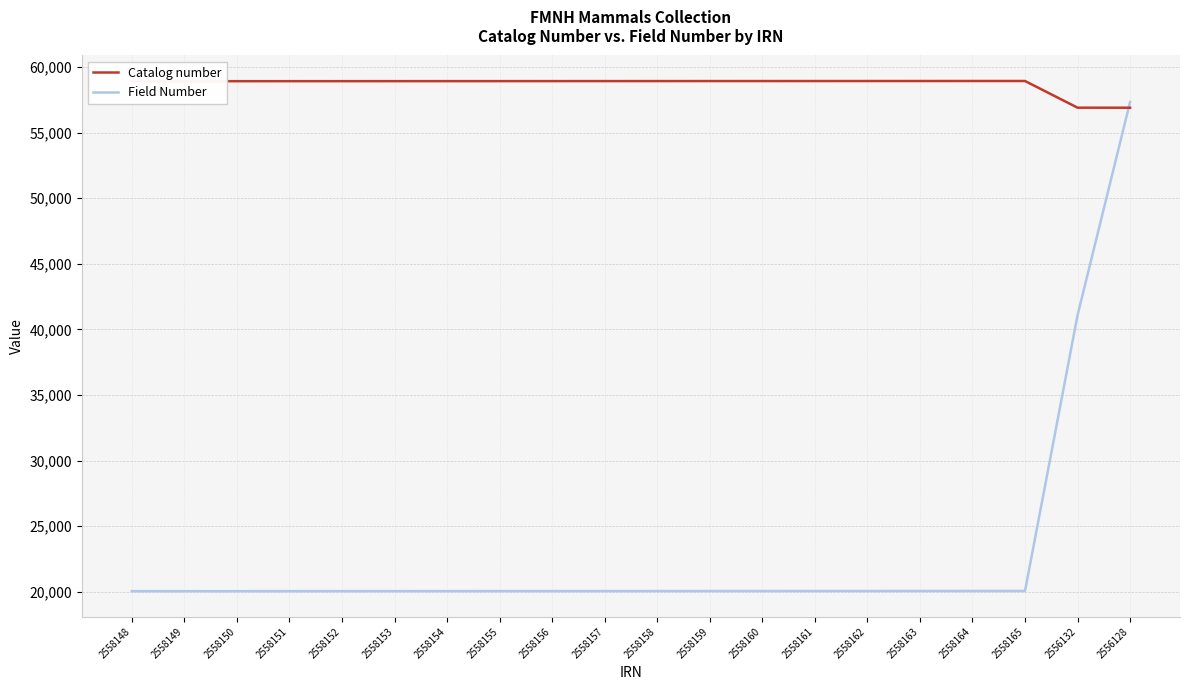

Where do Field Number and Catalog number first cross each other?

2556132 and 2556128